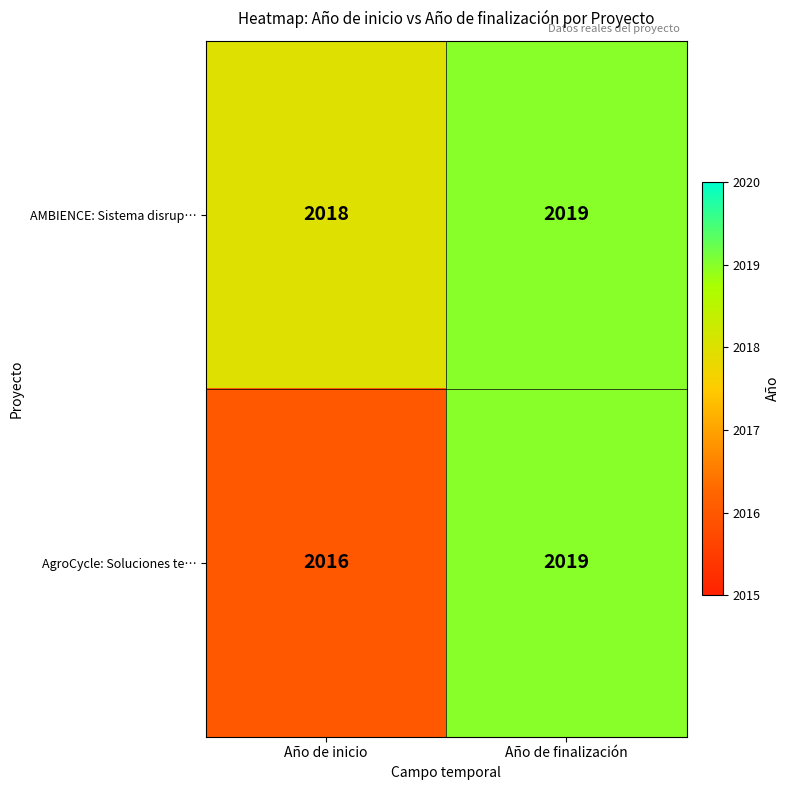

Which series changed the most between Año de inicio and Año de finalización?

AgroCycle: Soluciones te…